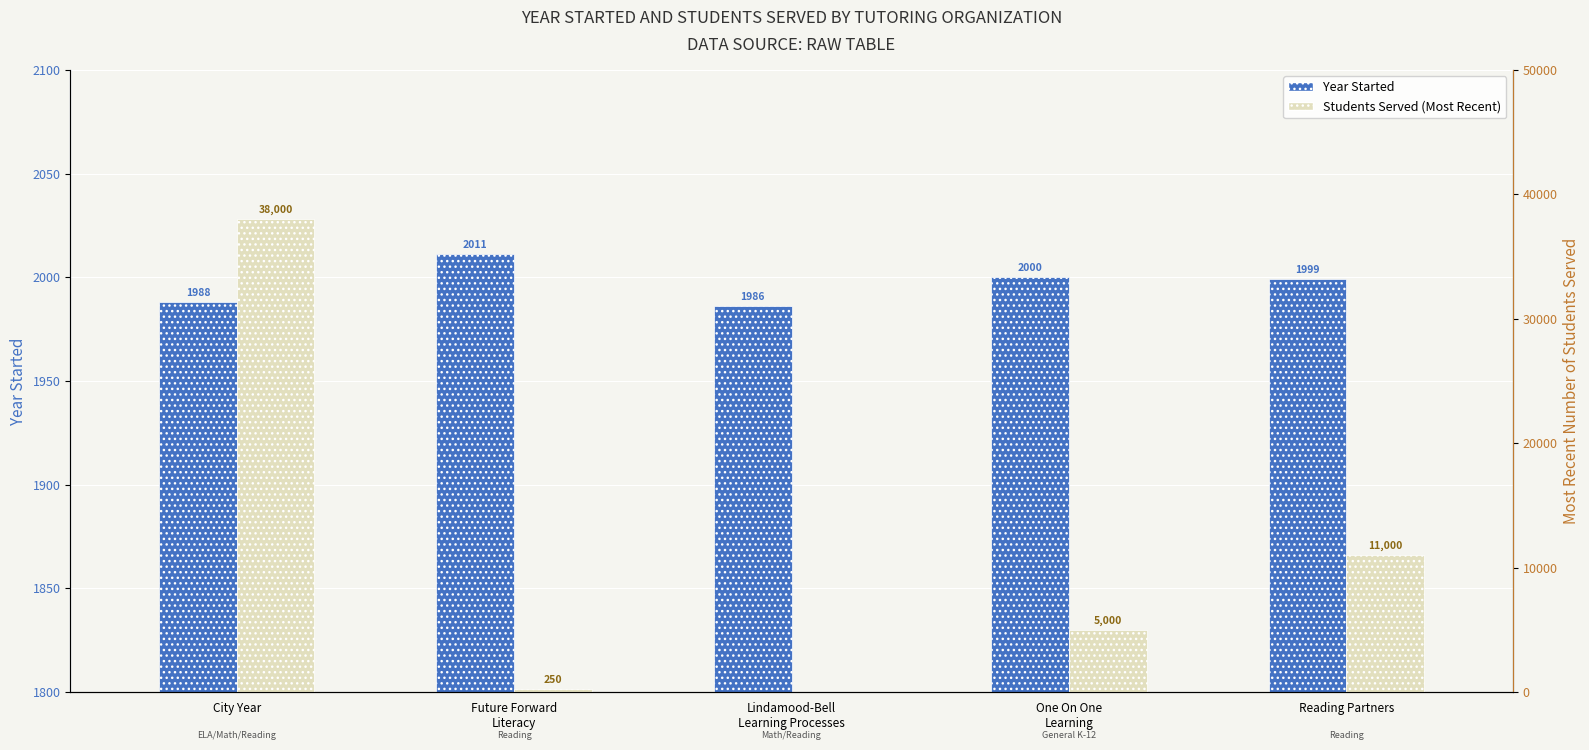

At how many categories does at least one series exceed 28367?

1